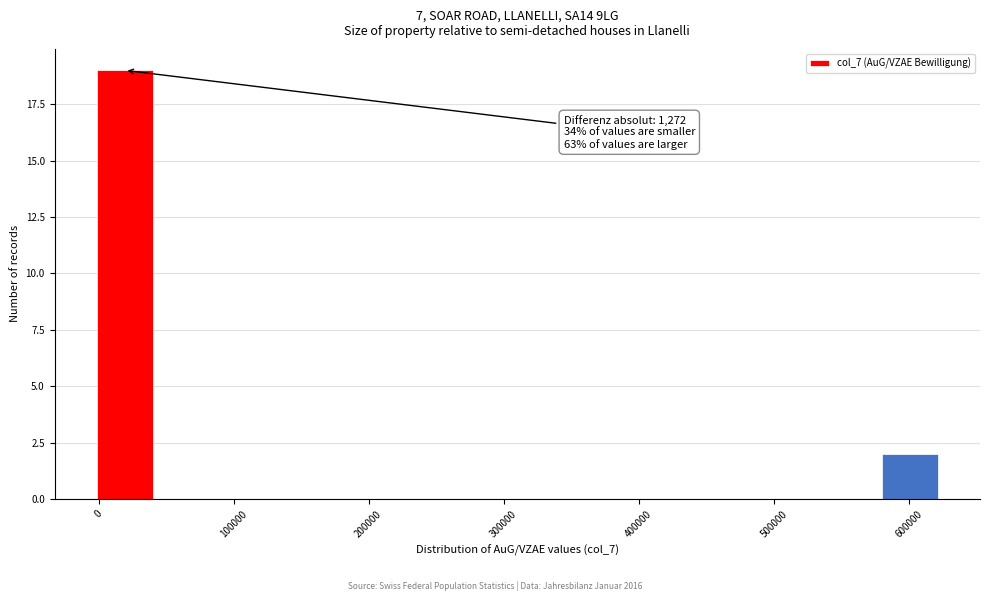

Which range on the x-axis has the tallest bar?

0 to 40000